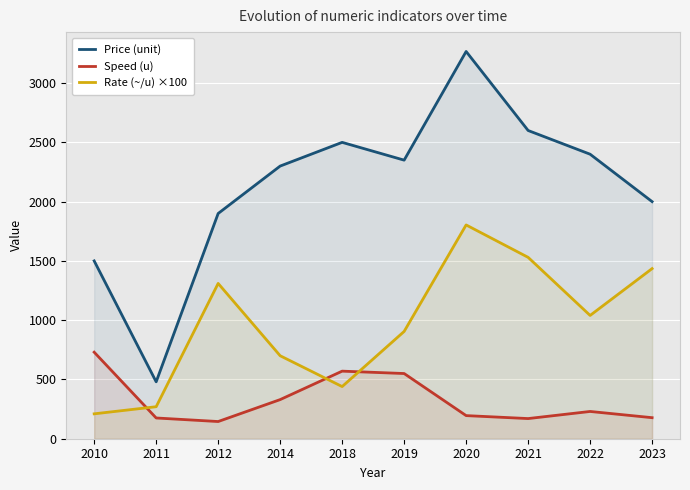

What is the approximate value of Rate (~/u) ×100 at 2020?

1803.3